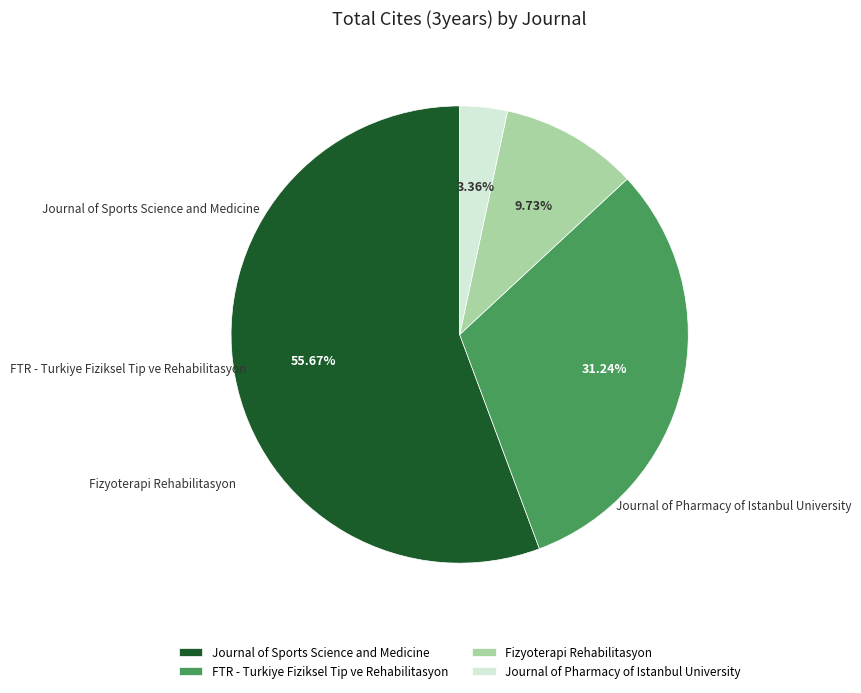

Approximately how many times larger is the value at FTR - Turkiye Fiziksel Tip ve Rehabilitasyon compared to Journal of Sports Science and Medicine?

0.6